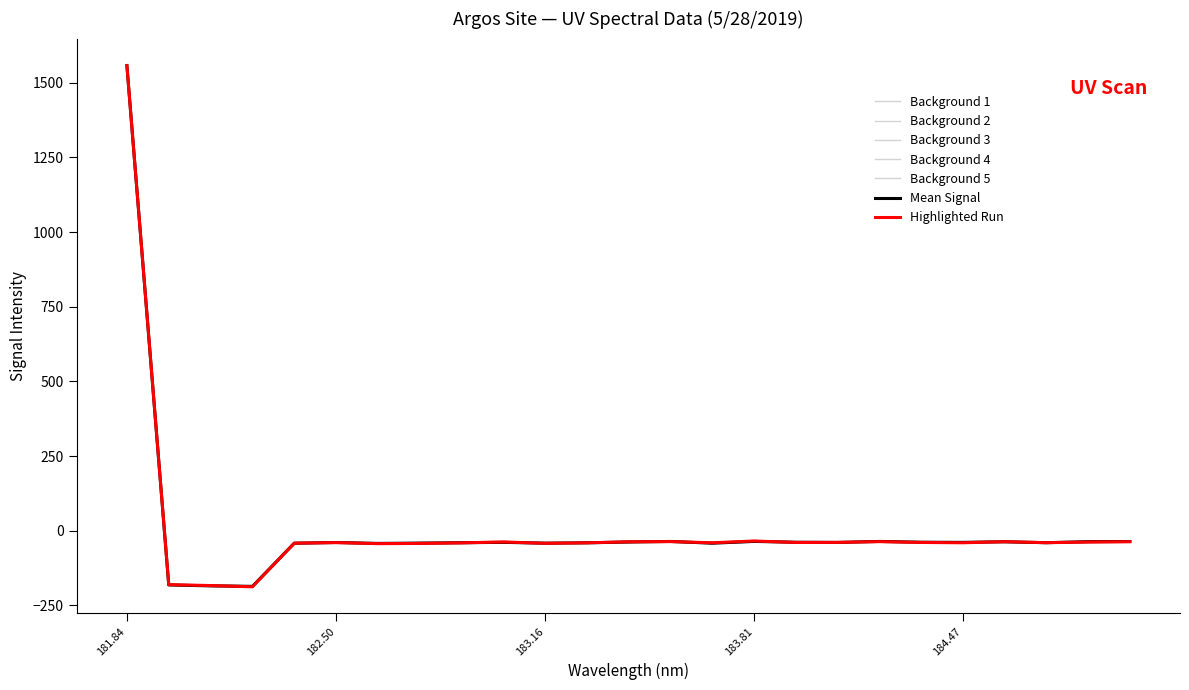

Does the chart display data point markers on the line(s)?

No